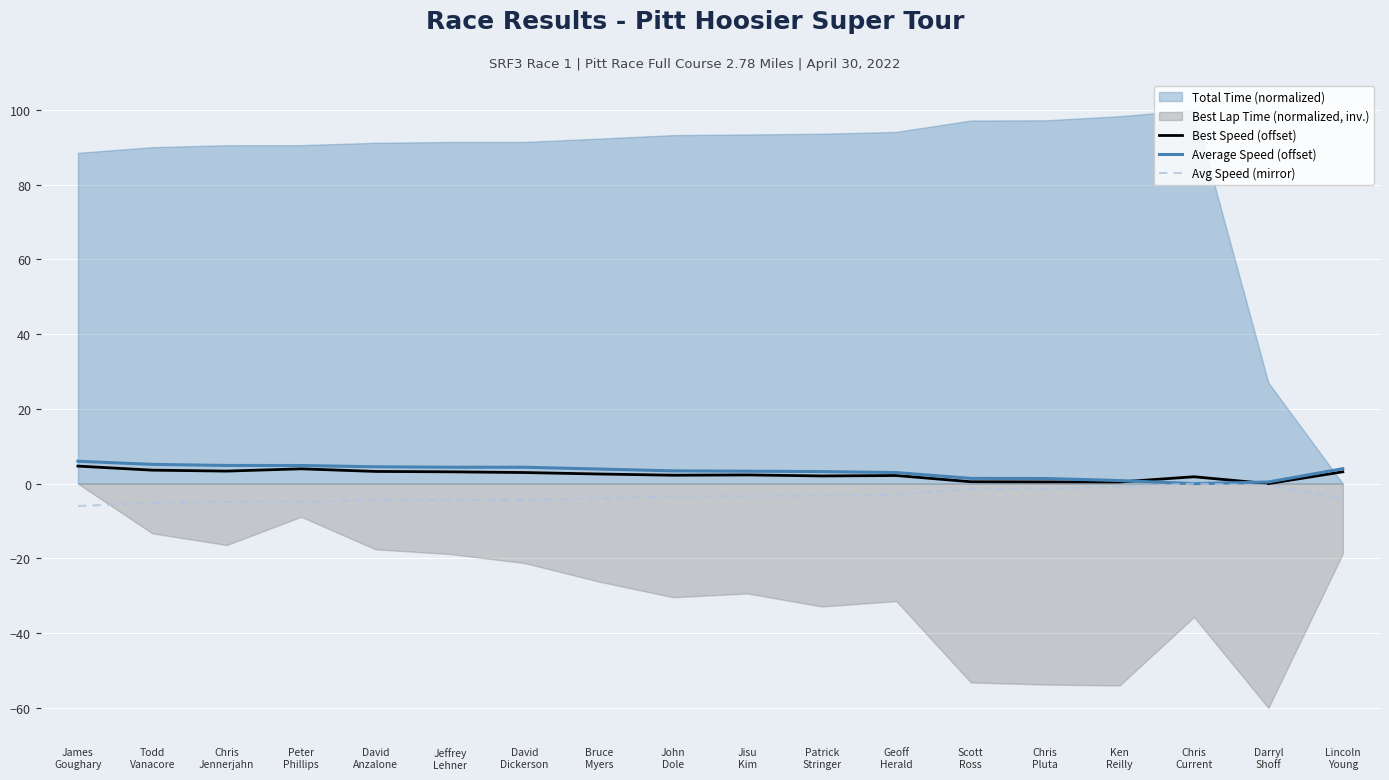

What position from the left is Chris
Jennerjahn?

3